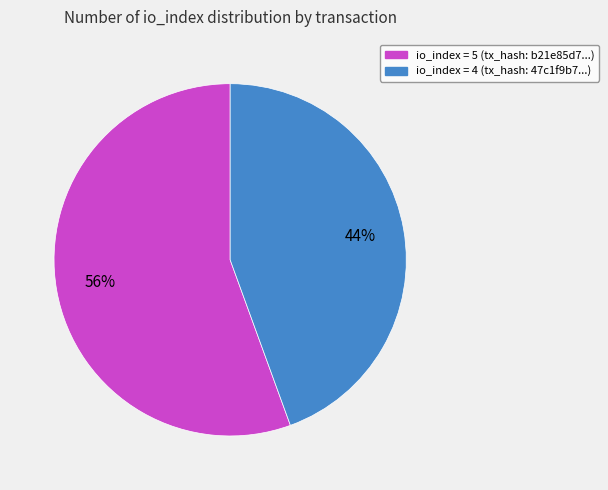

To the nearest percent, what is the combined percentage of io_index = 4 (tx_hash: 47c1f9b7...) and io_index = 5 (tx_hash: b21e85d7...)?

100%